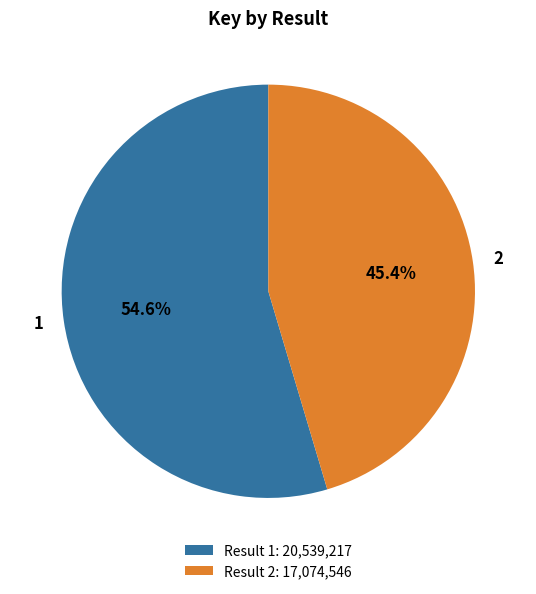

What percentage is NOT represented by 2?

54.6%